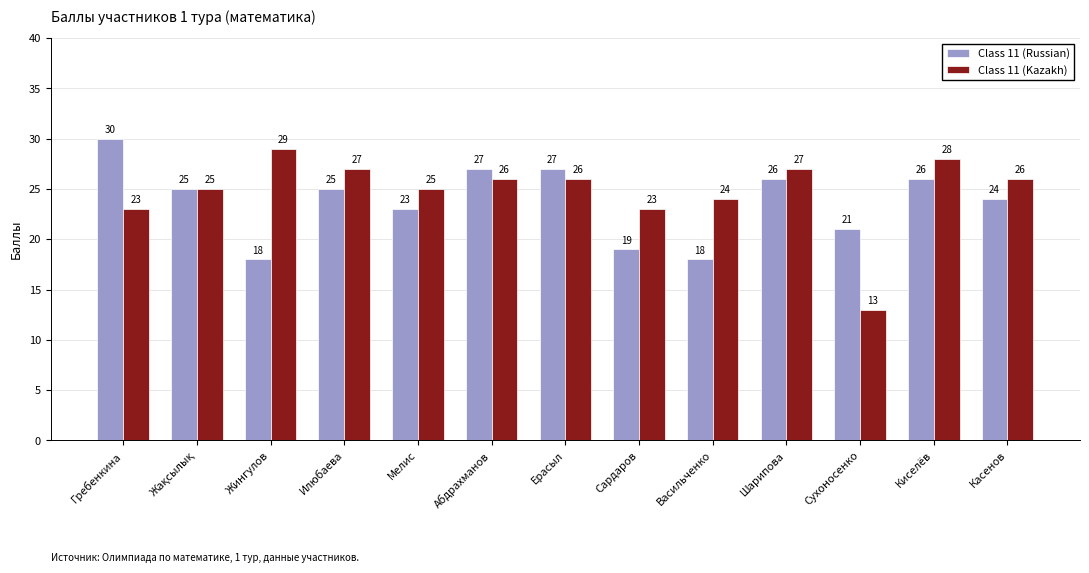

What is the value of the Class 11 (Kazakh) bar at the 11th from the left?

13